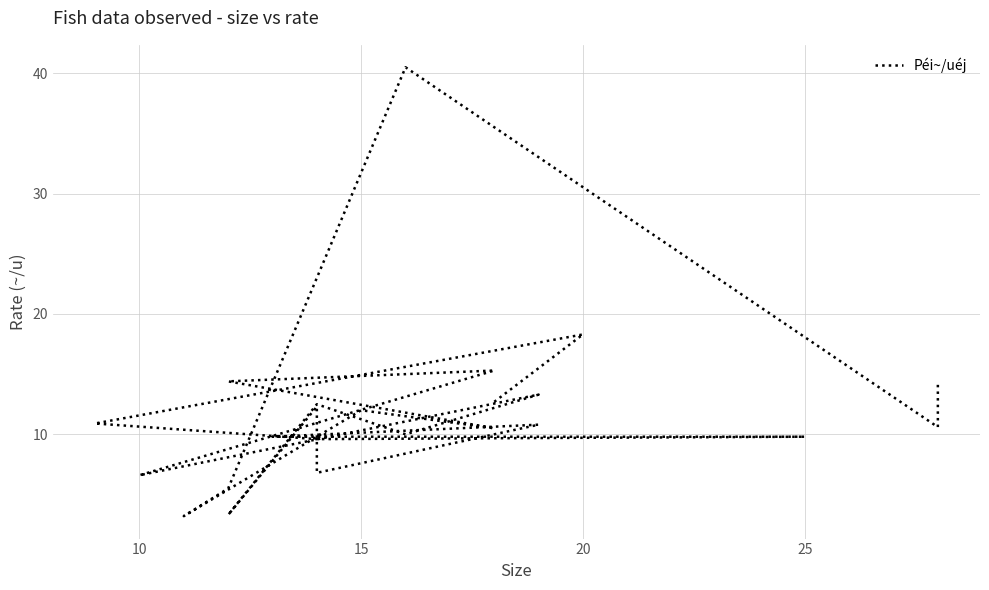

What is the value of the 8th point from the left?

6.8